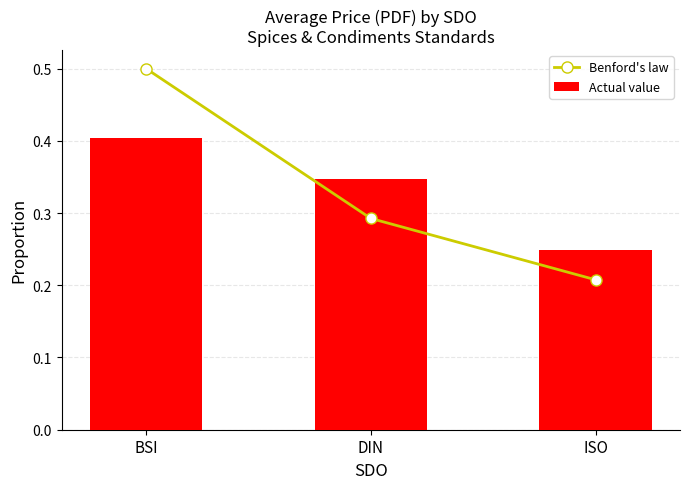

How many Benford's law values are between 0 and 1?

3